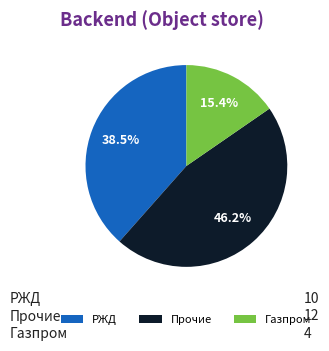

What percentage is the Газпром slice, to the nearest percent?

15%